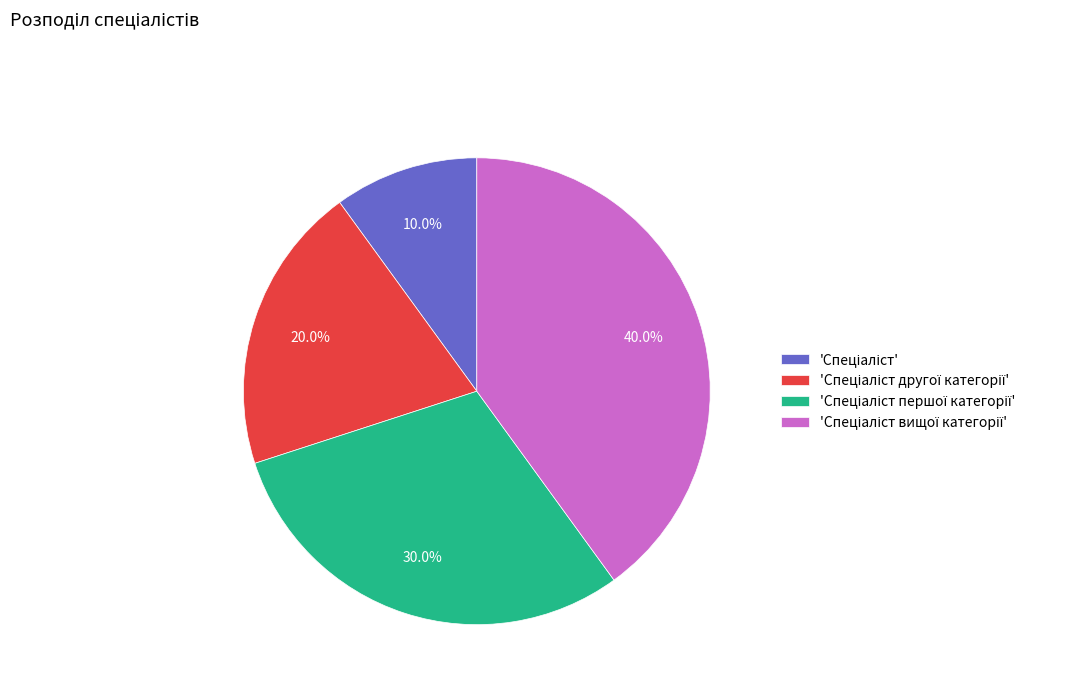

To the nearest percent, what is the average slice percentage?

25%